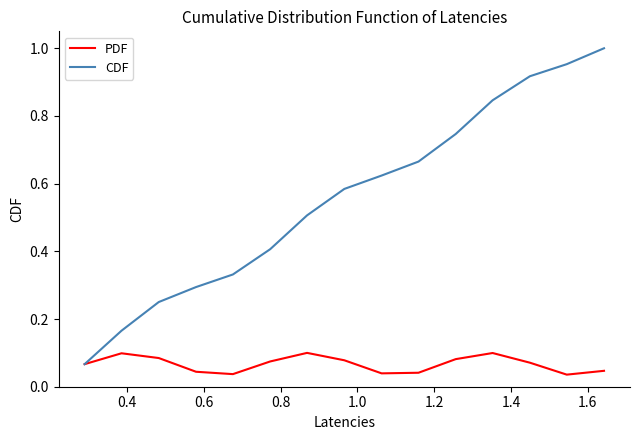

Which series has the largest range (max minus min)?

CDF